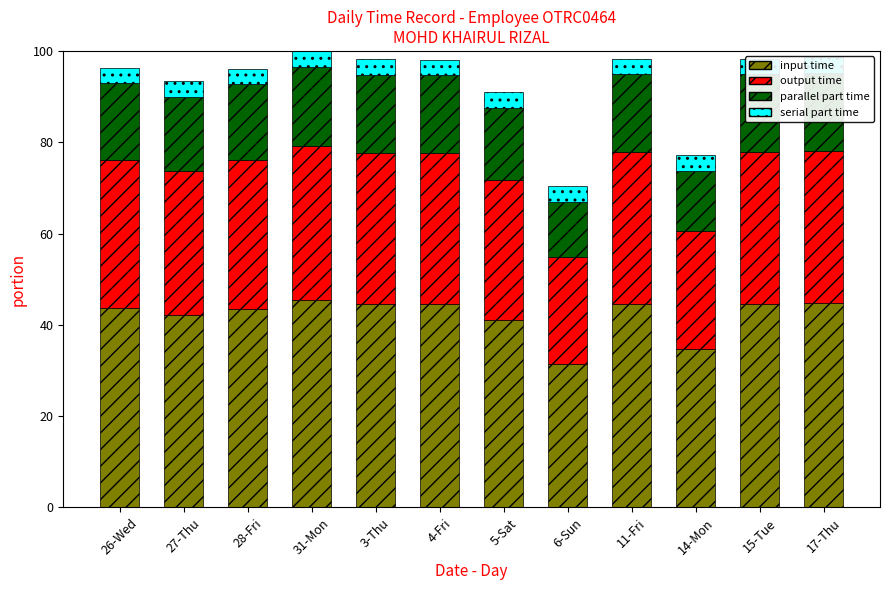

The value of output time at 14-Mon is 25.8. True or false?

True